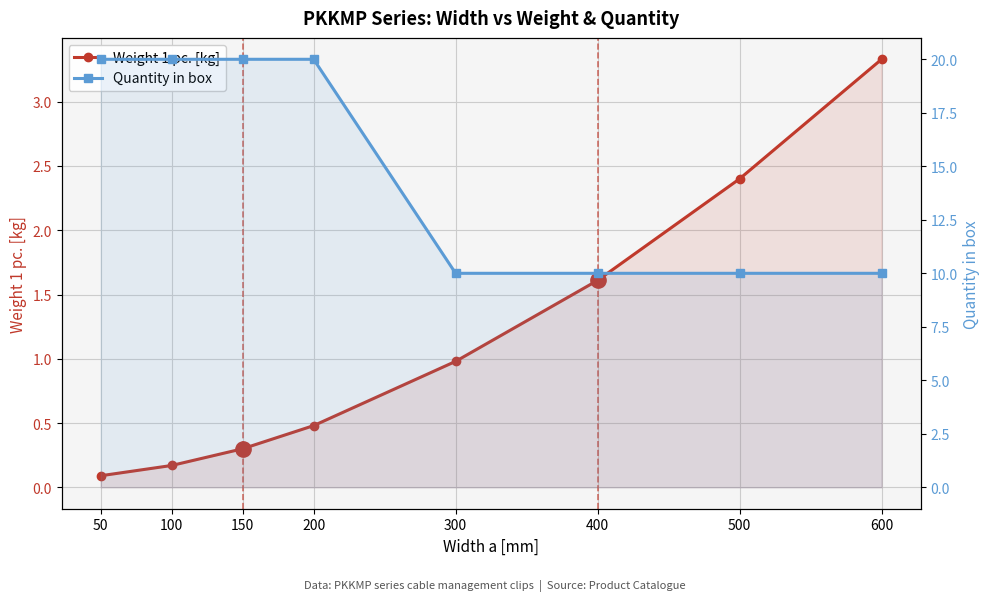

Count the number of data series in this chart.

2